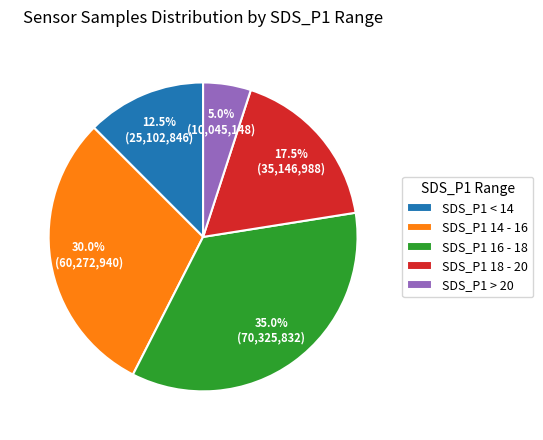

Between SDS_P1 > 20 and SDS_P1 18 - 20, which is larger?

SDS_P1 18 - 20